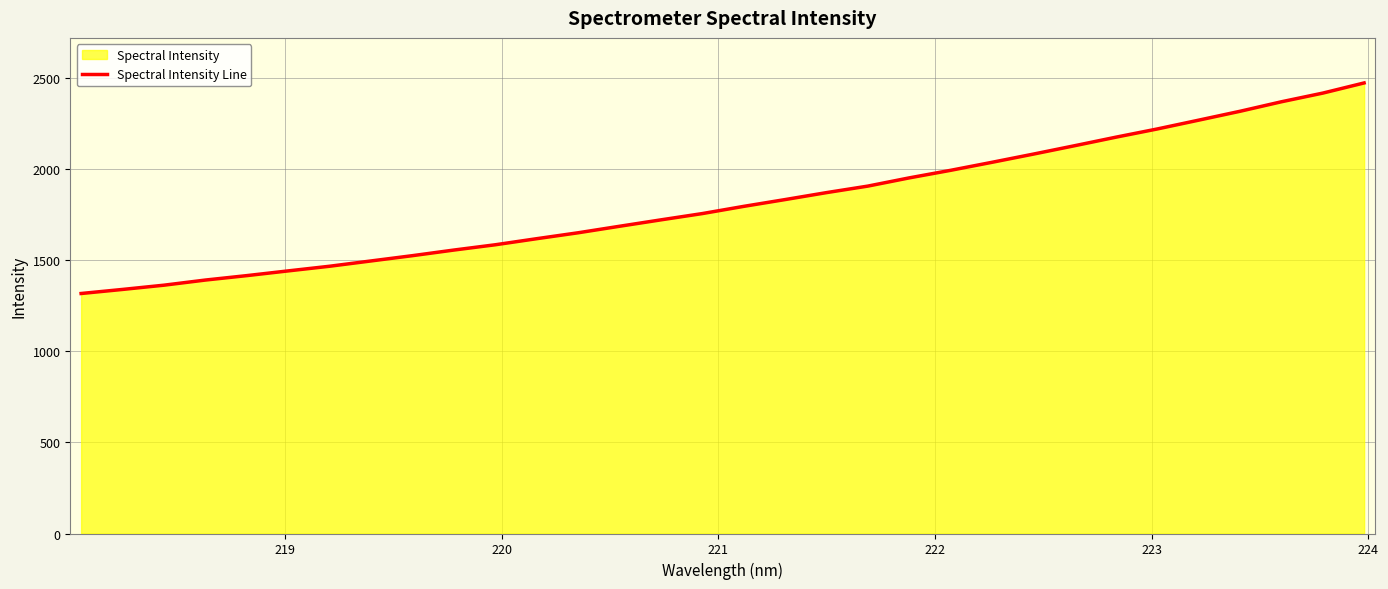

What is the maximum value shown in the chart?

2470.8